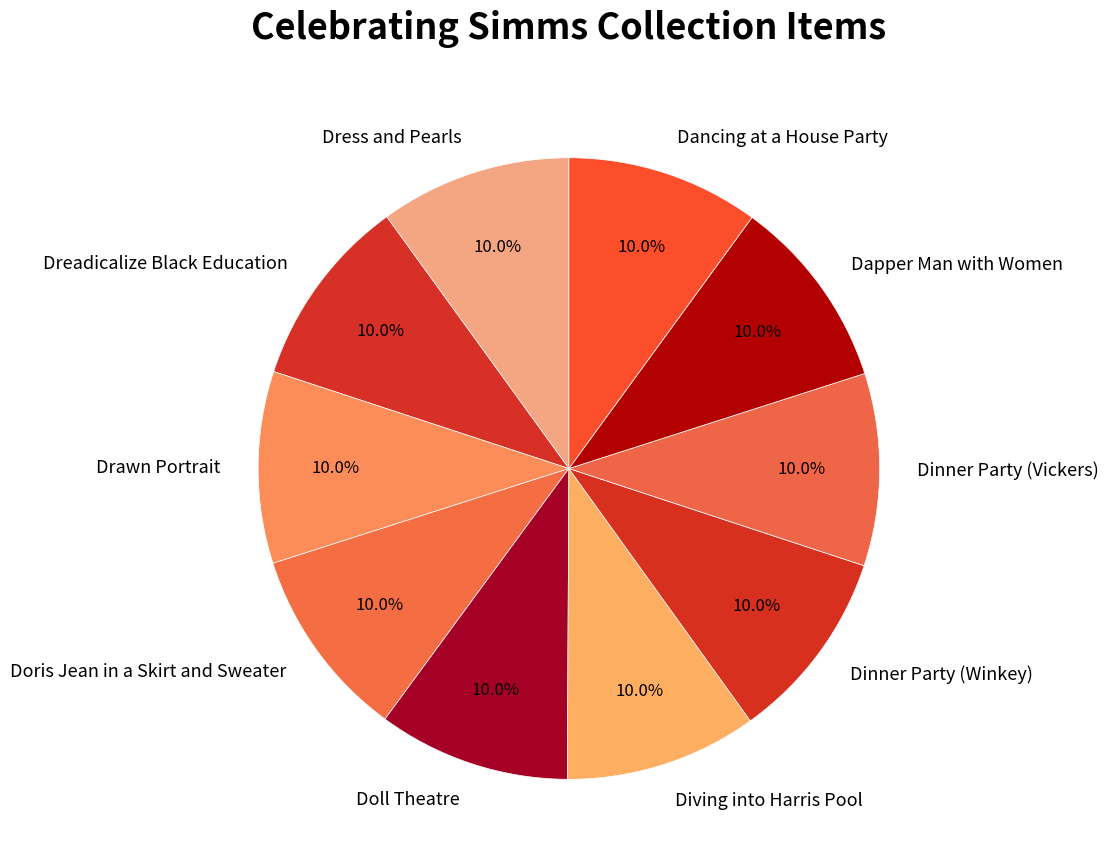

Does Dinner Party (Vickers) represent more than half of the total?

No